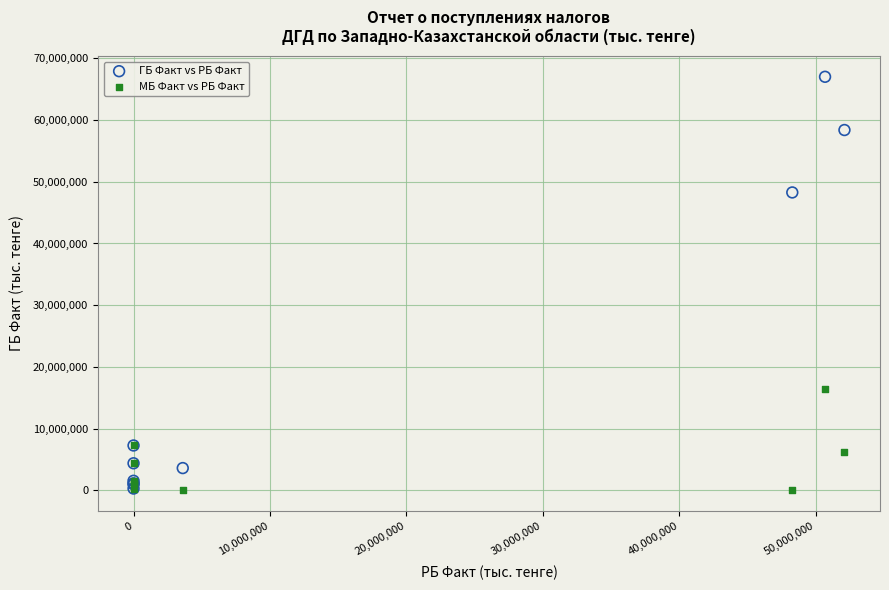

In the ГБ Факт vs РБ Факт series, what Y value is closest to 33652759?

48273232